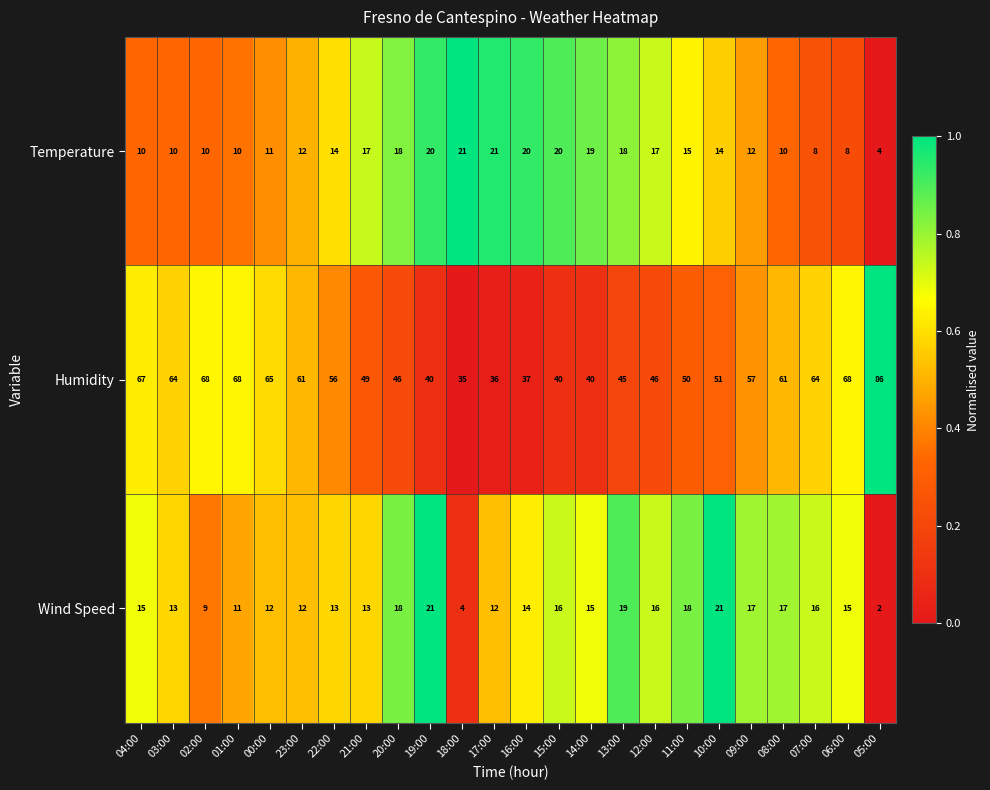

What is the spread (max minus min) of values at 22:00?

43